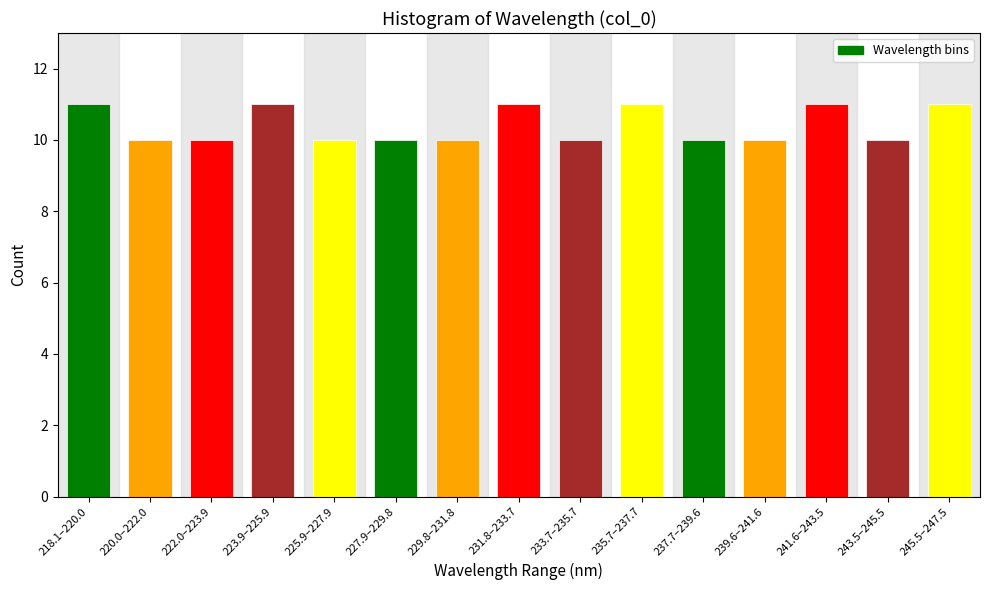

Reading left to right, extract all data points from this chart.

11	10	10	11	10	10	10	11	10	11	10	10	11	10	11